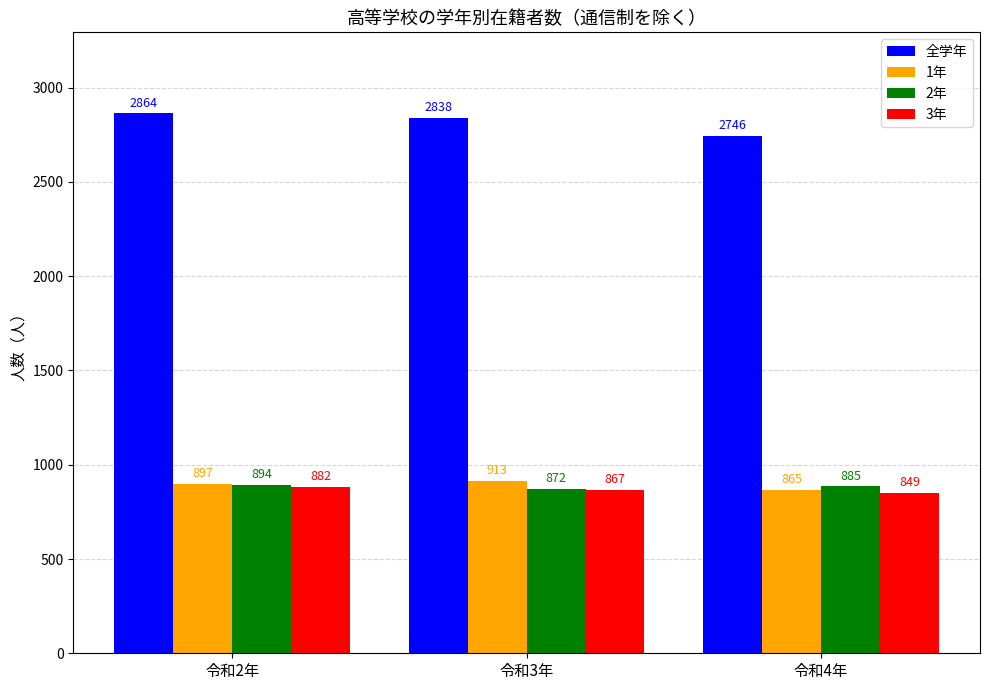

Rank the categories by 2年 value from lowest to highest.

令和3年, 令和4年, 令和2年